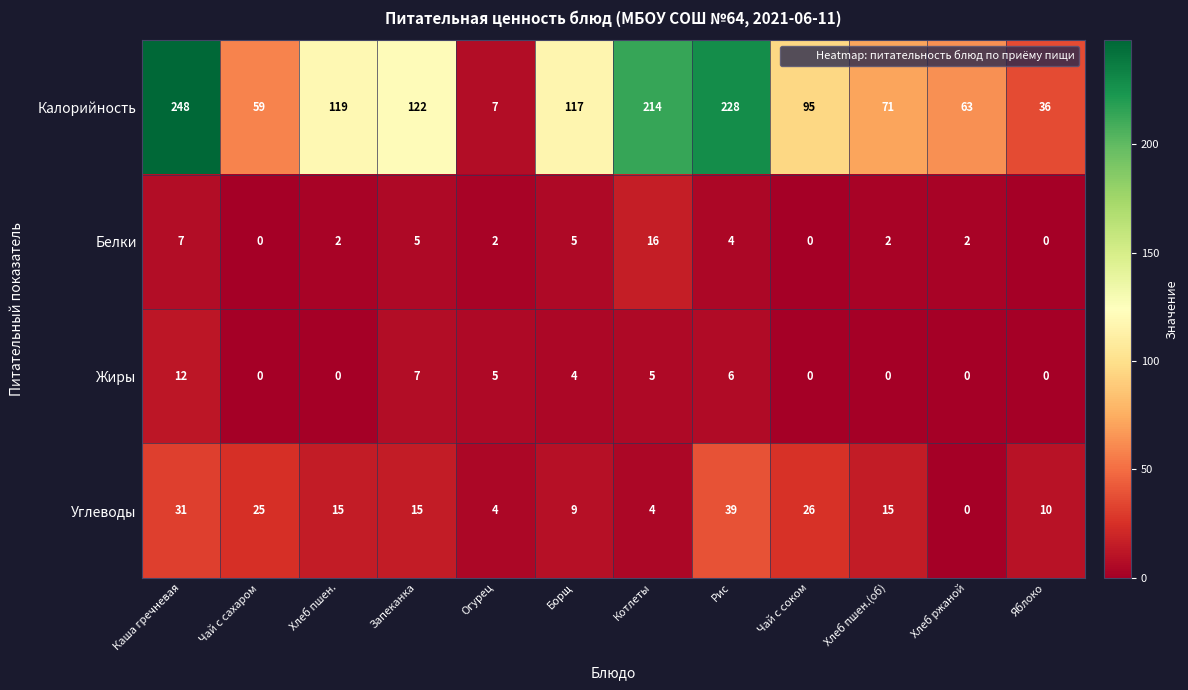

The value of Жиры at Яблоко is 8. True or false?

False